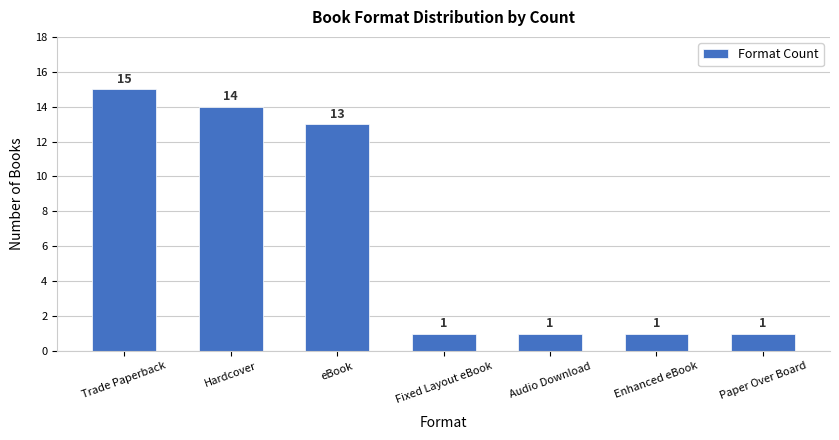

What is the change in value from eBook to Paper Over Board?

-12